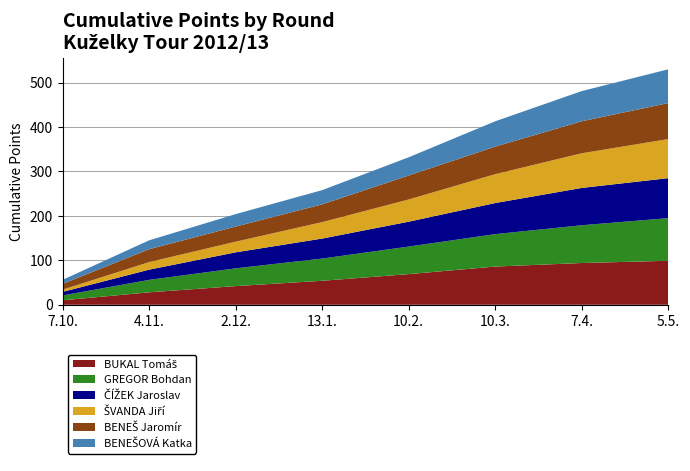

Reading left to right, what are all the values shown in this chart?

BUKAL Tomáš: 10	28	42	54	69	86	94	99
GREGOR Bohdan: 11	28	40	50	62	73	85	96
ČÍŽEK Jaroslav: 8	23	36	45	56	70	84	90
ŠVANDA Jiří: 5	17	24	37	50	65	78	88
BENEŠ Jaromír: 13	29	34	40	54	62	72	81
BENEŠOVÁ Katka: 9	20	28	32	41	57	68	76